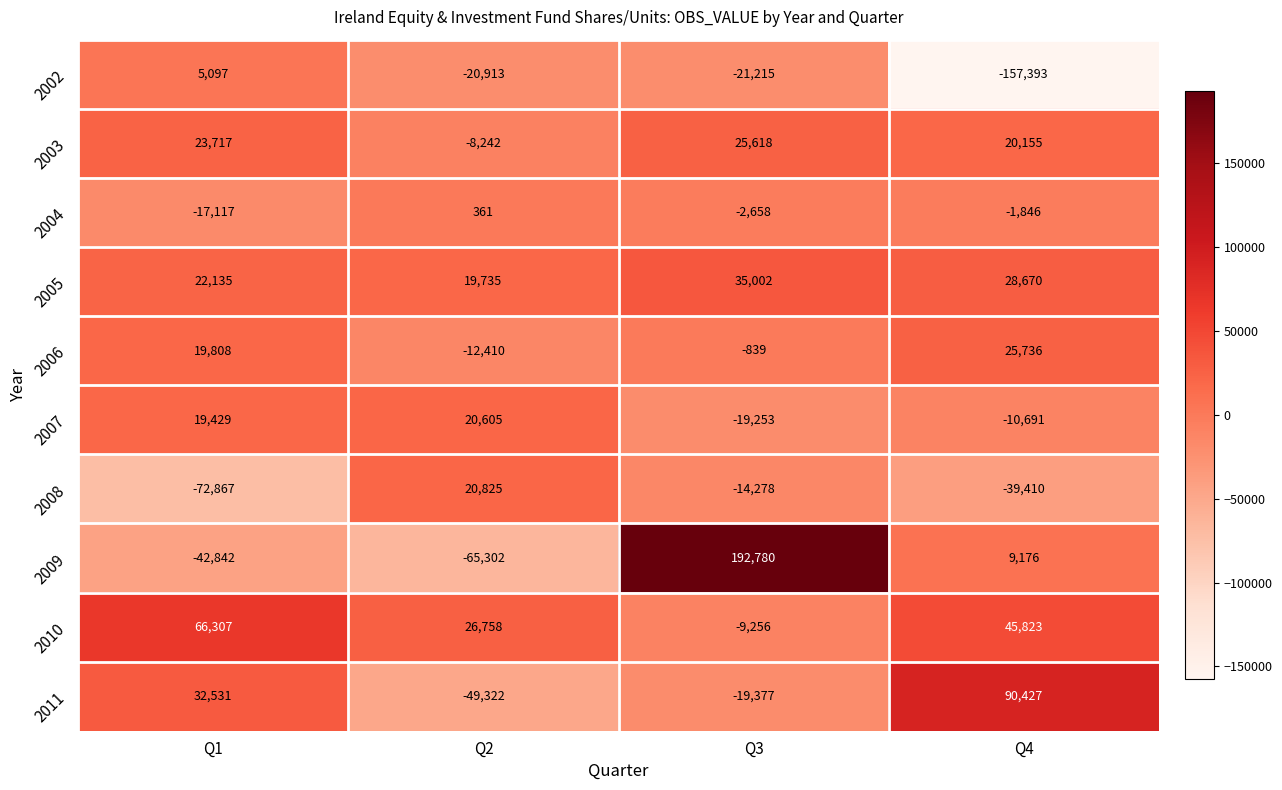

How many series are shown in this chart?

10